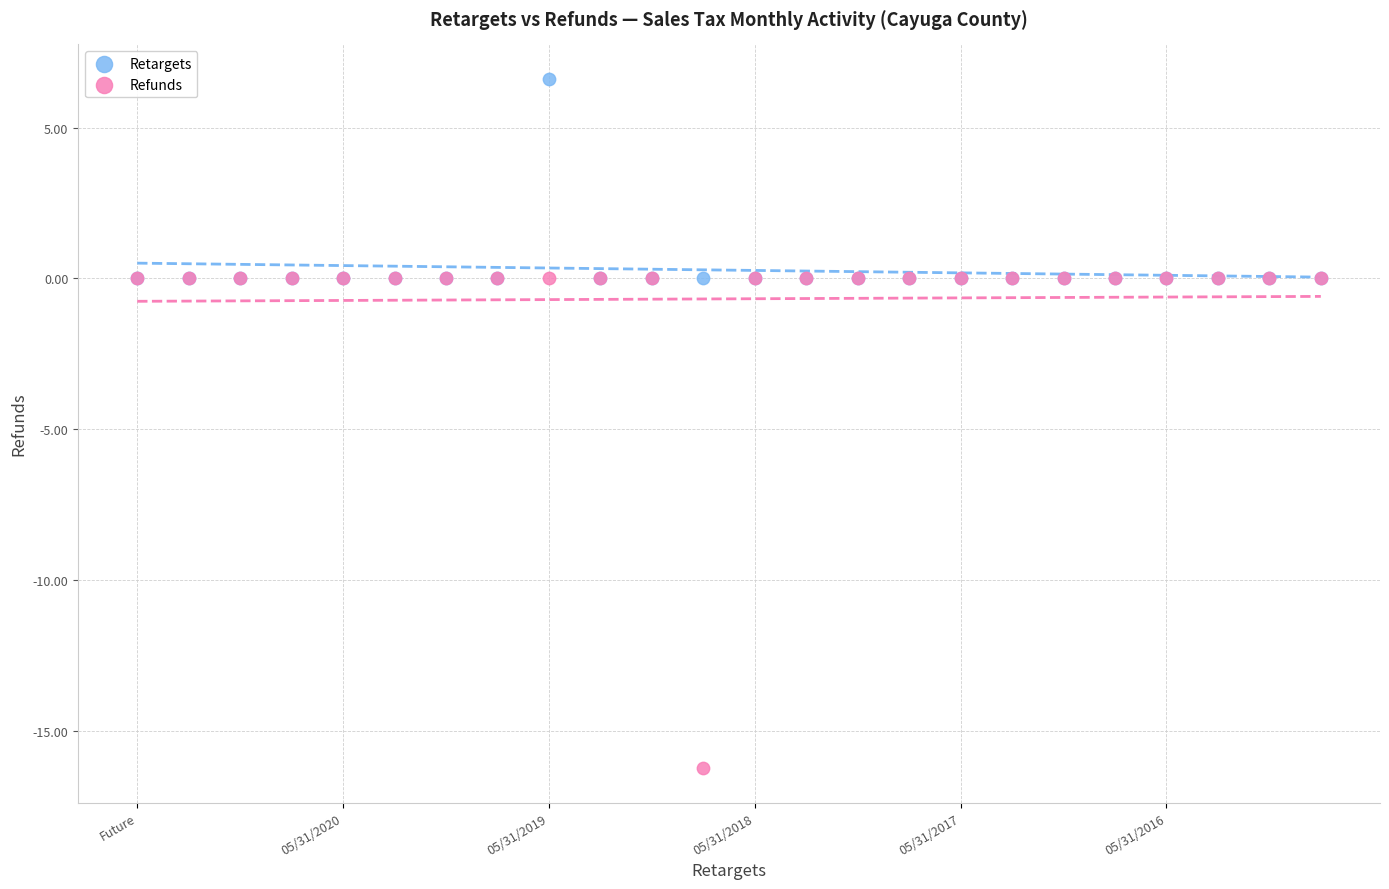

What are all the series names shown in the legend?

Retargets, Refunds